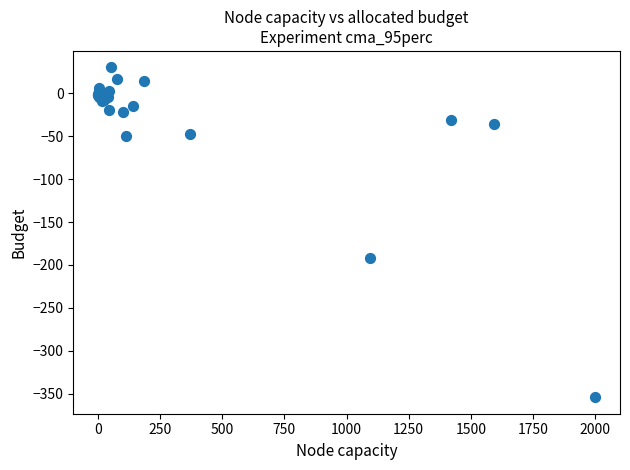

What Y value in the scatter plot is closest to -162?

-192